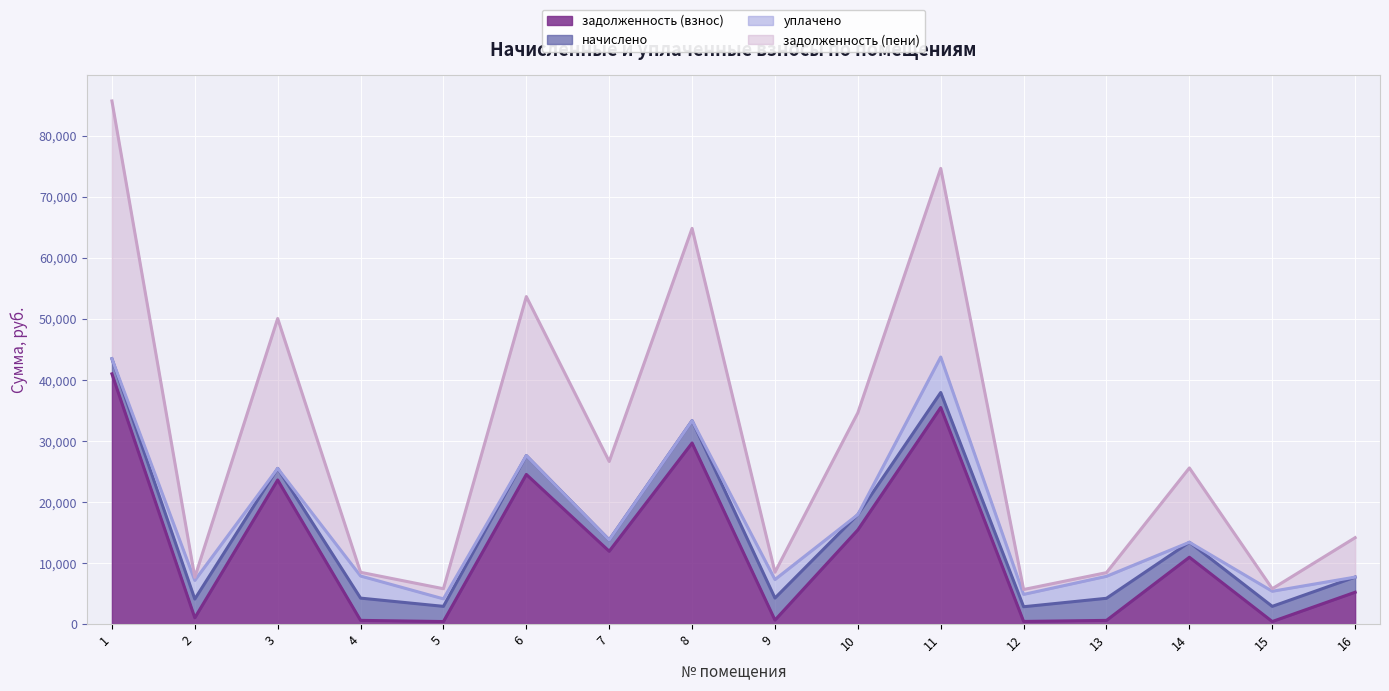

Between 2 and 5, which series saw the biggest shift?

задолженность (пени)